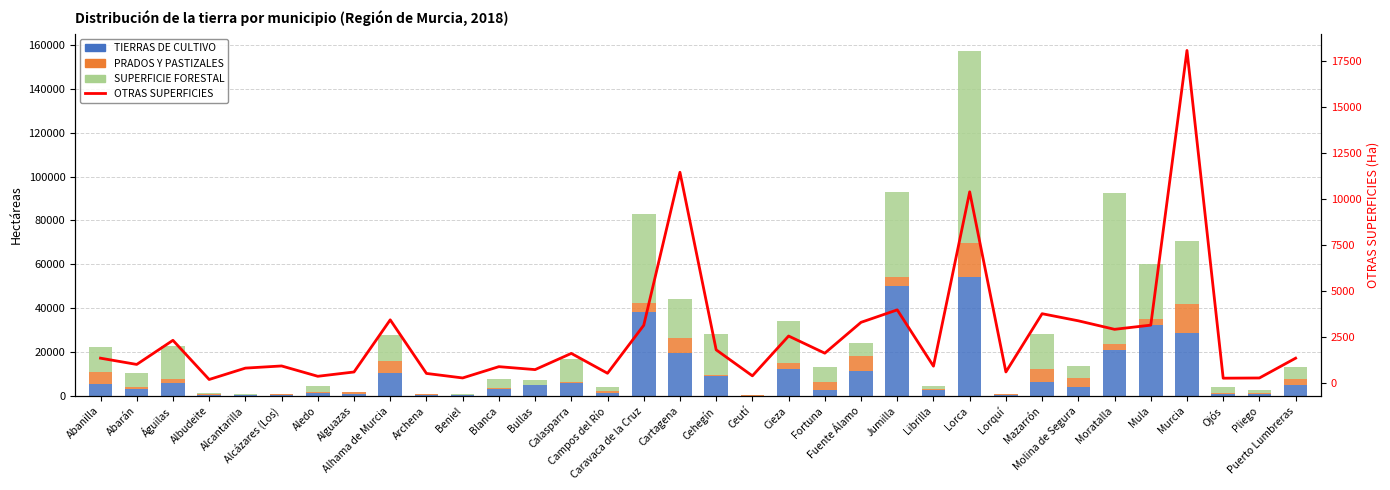

What is the lowest value of the PRADOS Y PASTIZALES series?

32